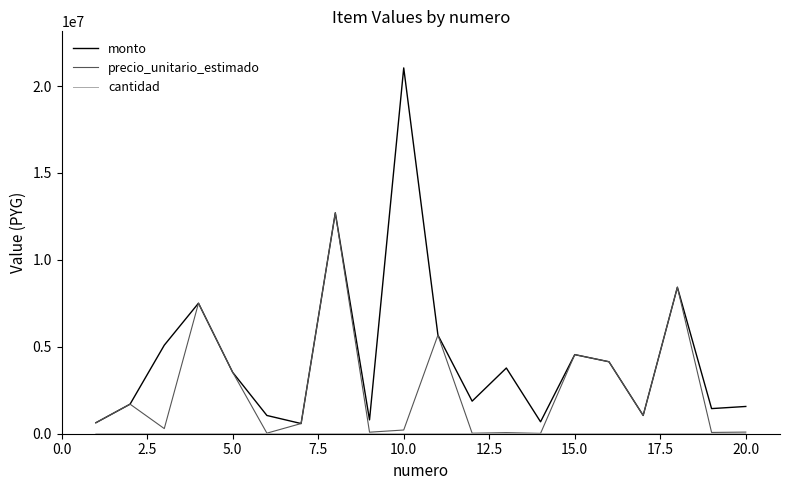

Which series has the largest total across all categories?

monto